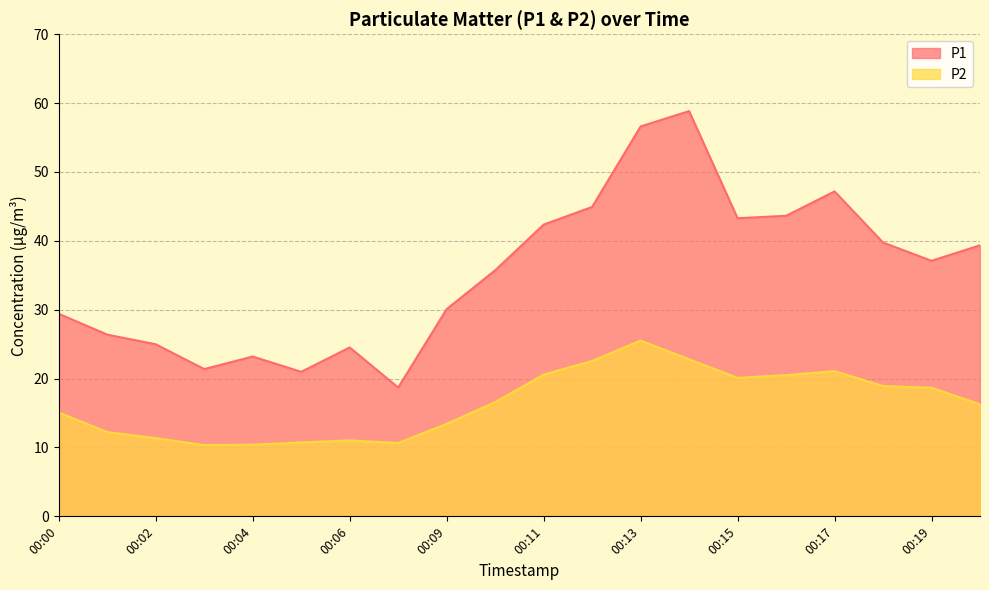

In P1, how many points are lower than both neighbors (excluding endpoints)?

5